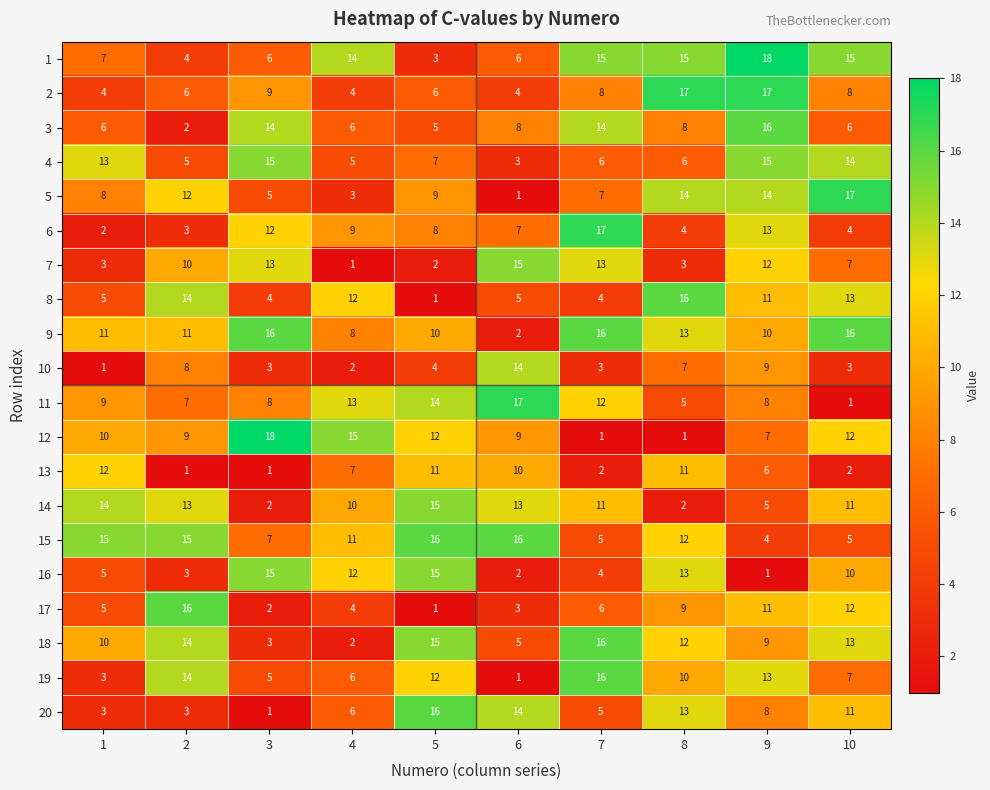

The value of 16 at 1 is 5. True or false?

True